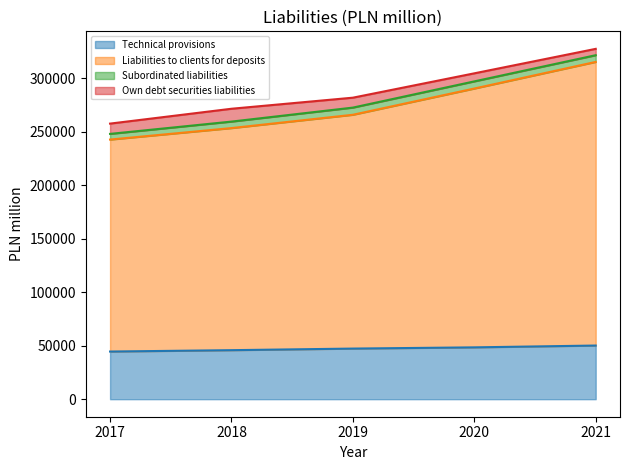

What is the spread (max minus min) of values at 2020?

241975